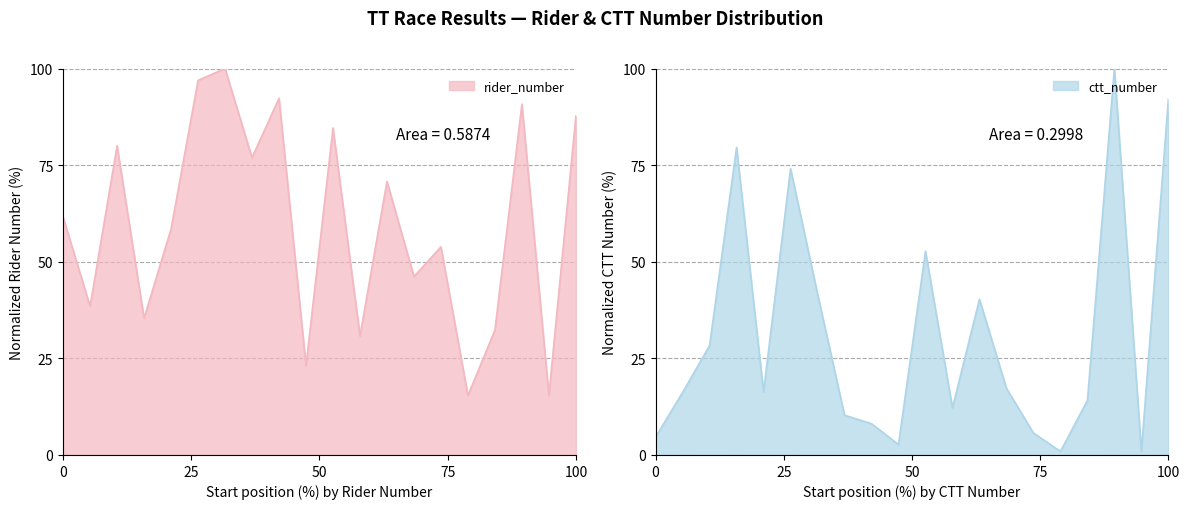

What is the minimum value shown in the chart?

0.9